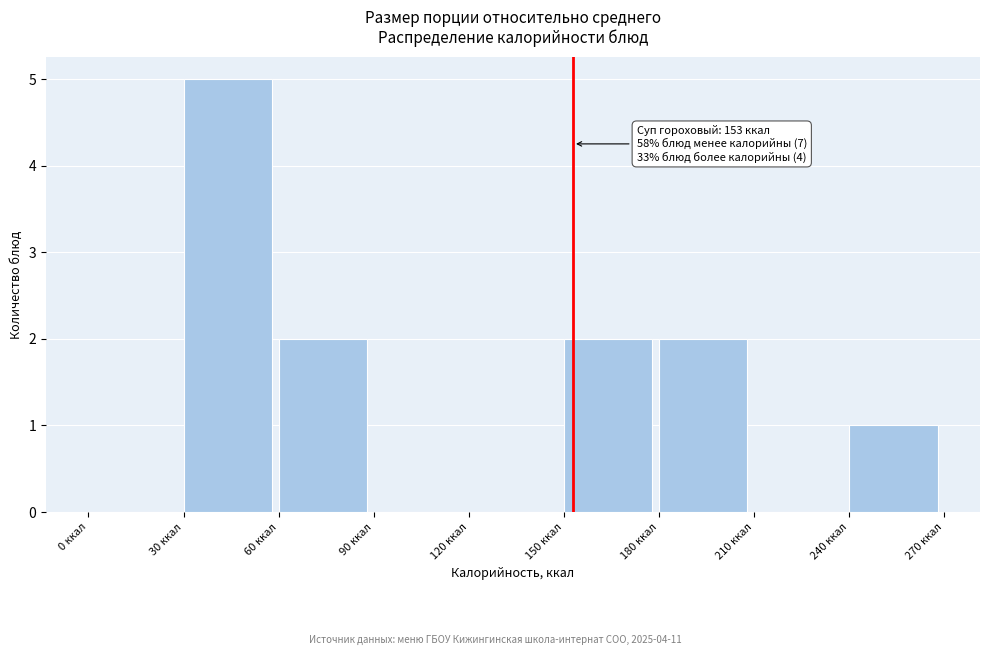

Which range on the x-axis has the tallest bar?

30 to 60